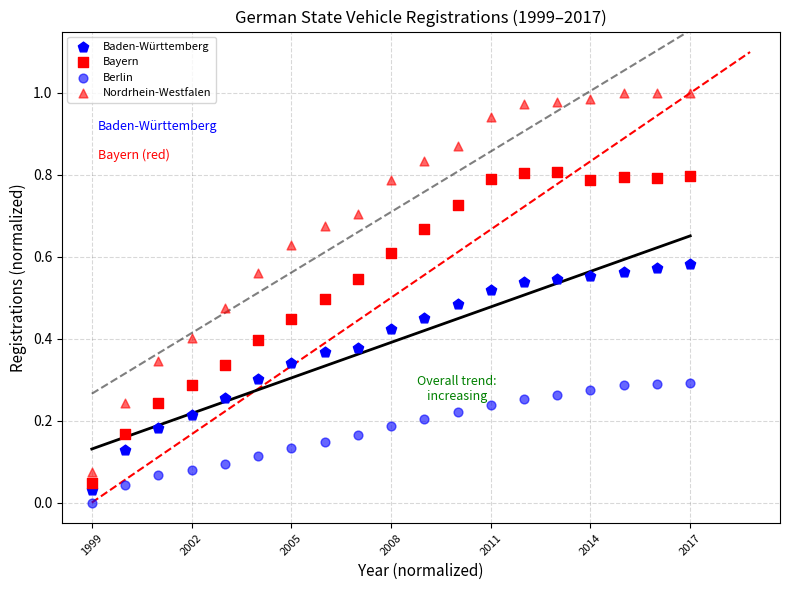

How many points are shown in the scatter plot?

76